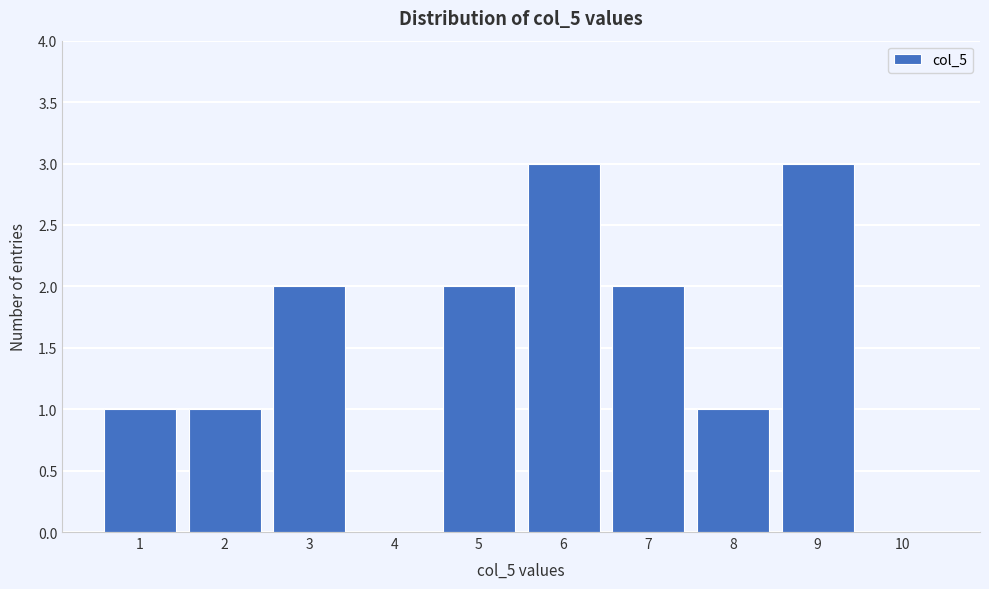

What is the height of the bar covering 2.5 to 3.5 on the x-axis? The values are not printed on the chart, so give them approximately, as read against the axis.

2